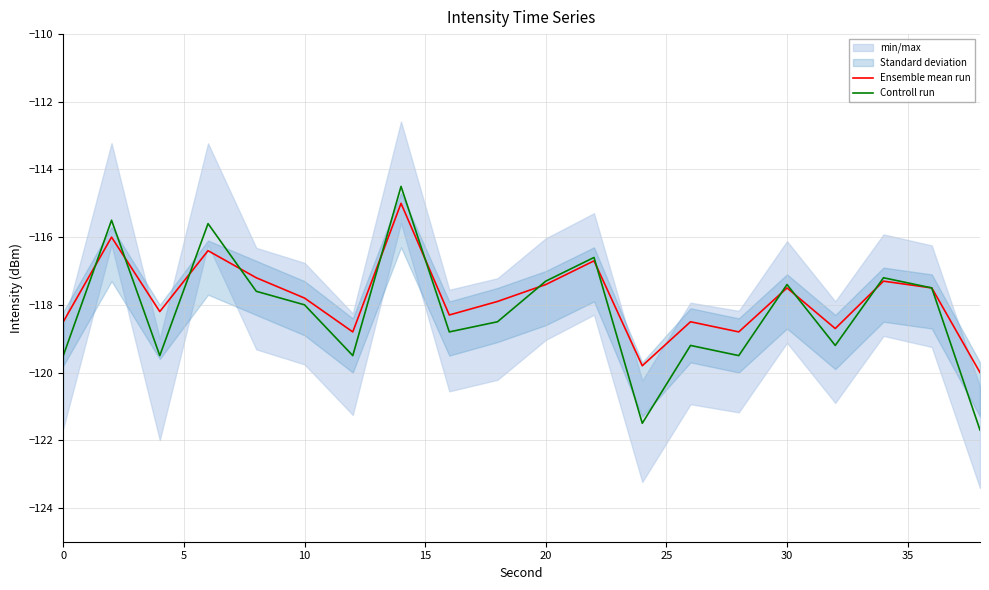

What is the minimum value for Controll run?

-121.7